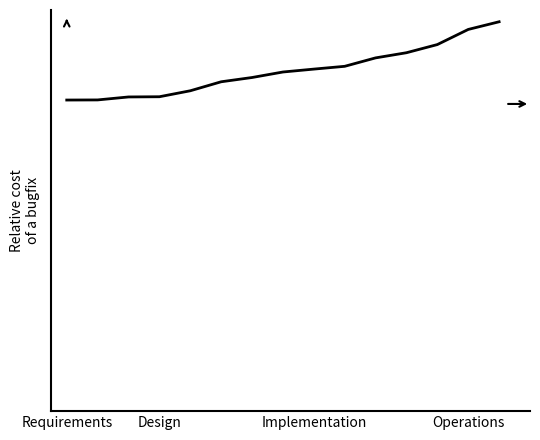

Reading left to right, list all the values displayed in this chart.

52.4	52.4	52.9	52.9	54.0	55.5	56.2	57.1	57.6	58.1	59.5	60.4	61.8	64.4	65.7